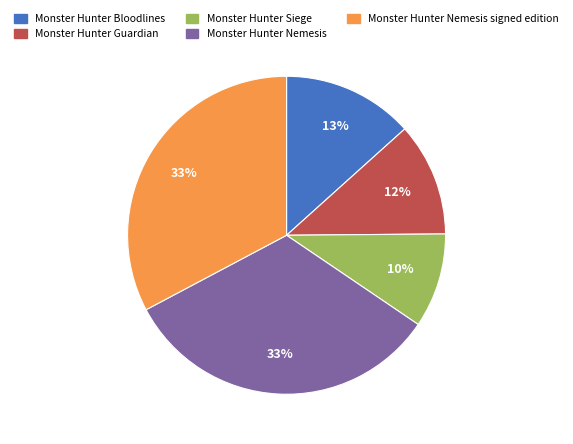

Which category has the smallest portion of the pie?

Monster Hunter Siege